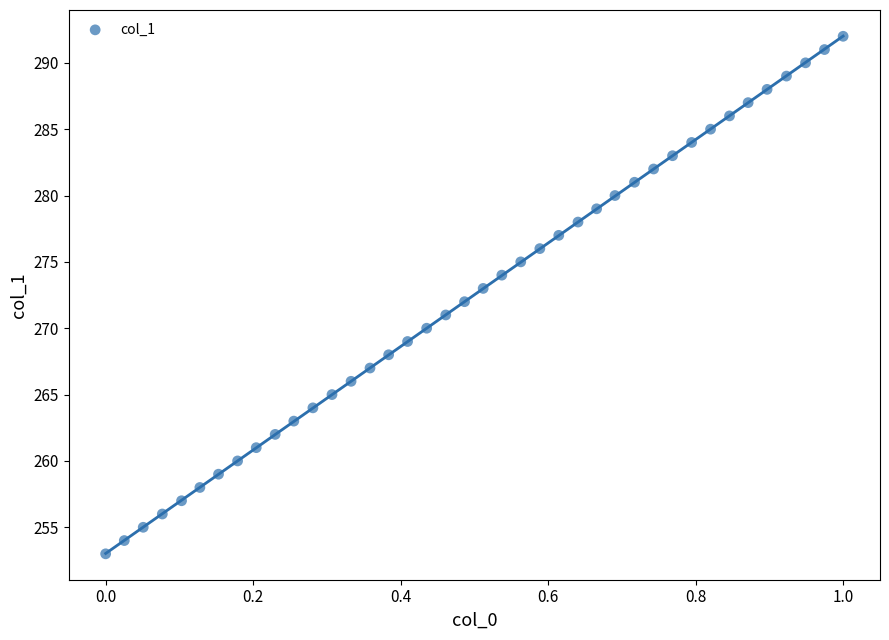

What is the range of Y values (max minus min)?

39